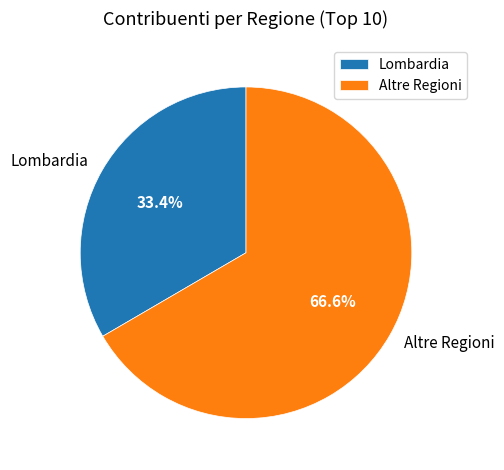

Combined, what portion of the pie is Altre Regioni and Lombardia?

100.0%